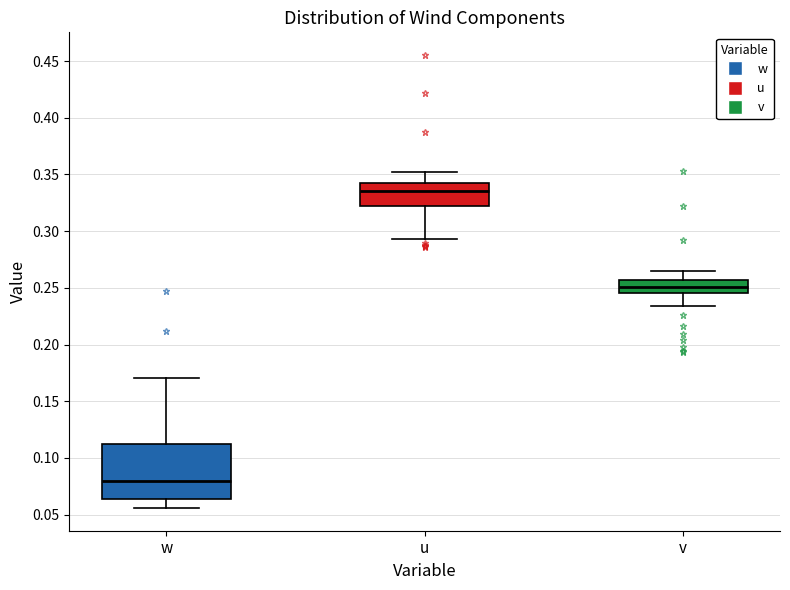

Which box is the tallest, from its lower edge to its upper edge?

w